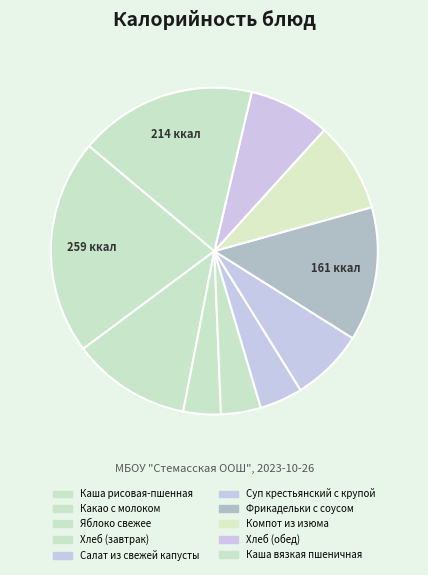

Is Салат из свежей капусты the majority of the pie?

No